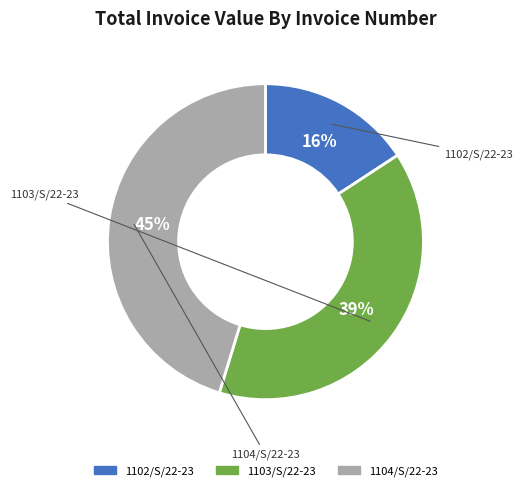

Does 1104/S/22-23 account for over 50% of the chart?

No